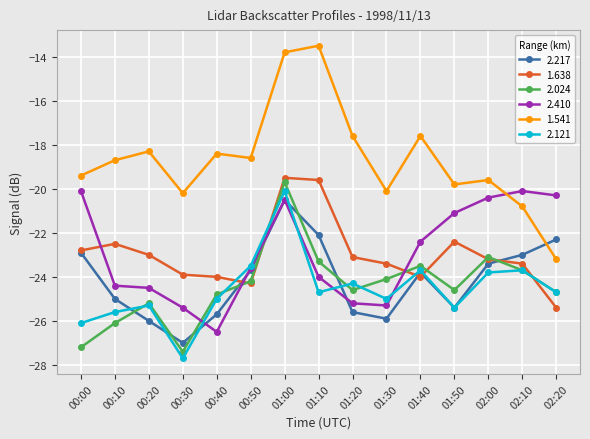

Does the chart have visible grid lines?

Yes